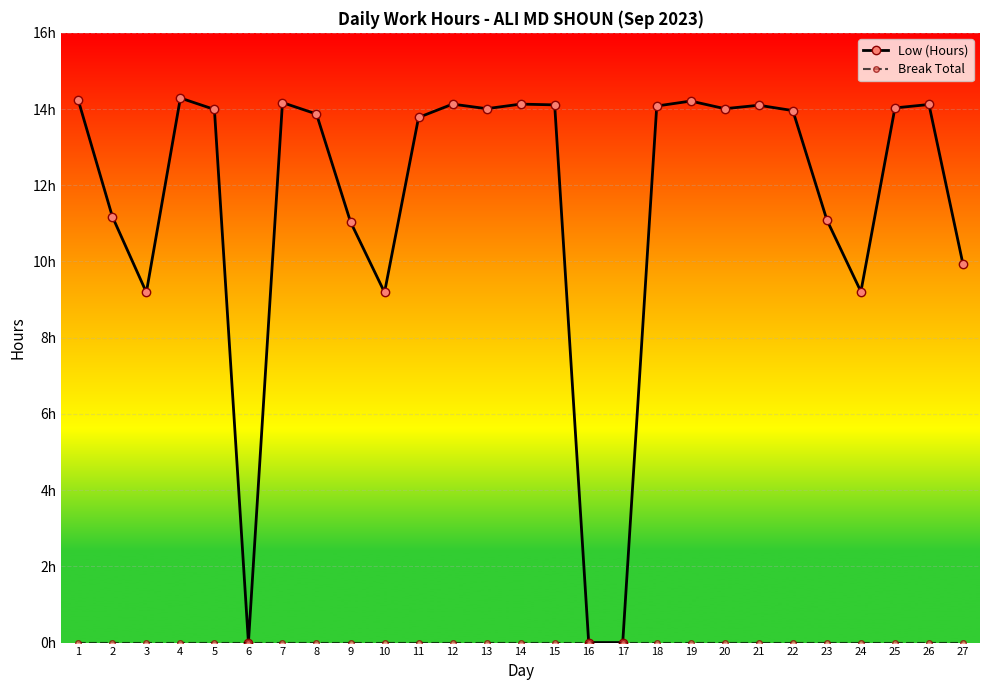

What is the difference between the maximum and second lowest values in the Low (Hours) series?

14.3